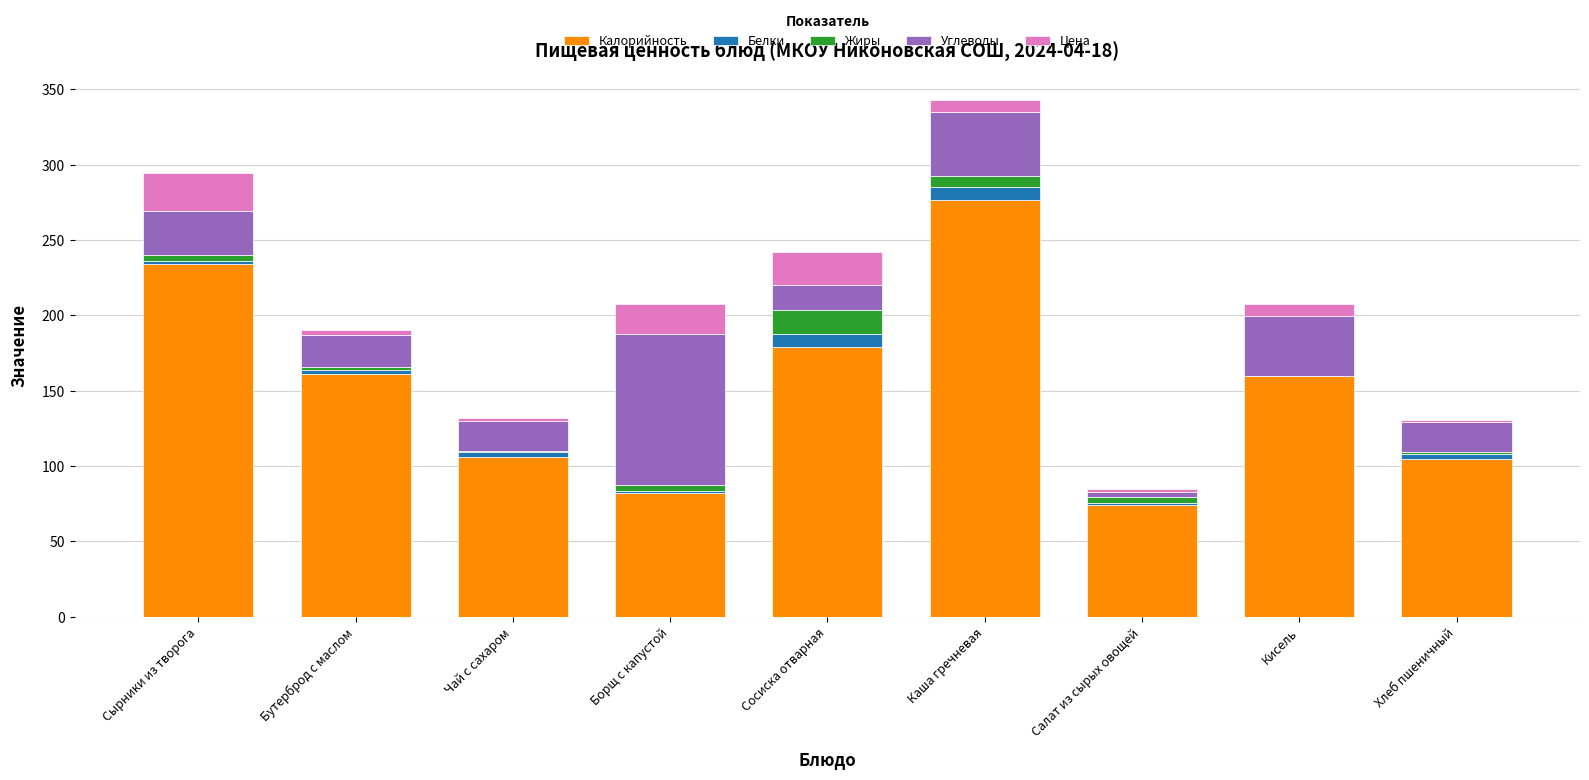

The Калорийность series shows 50.1 at Чай с сахаром. True or false?

False